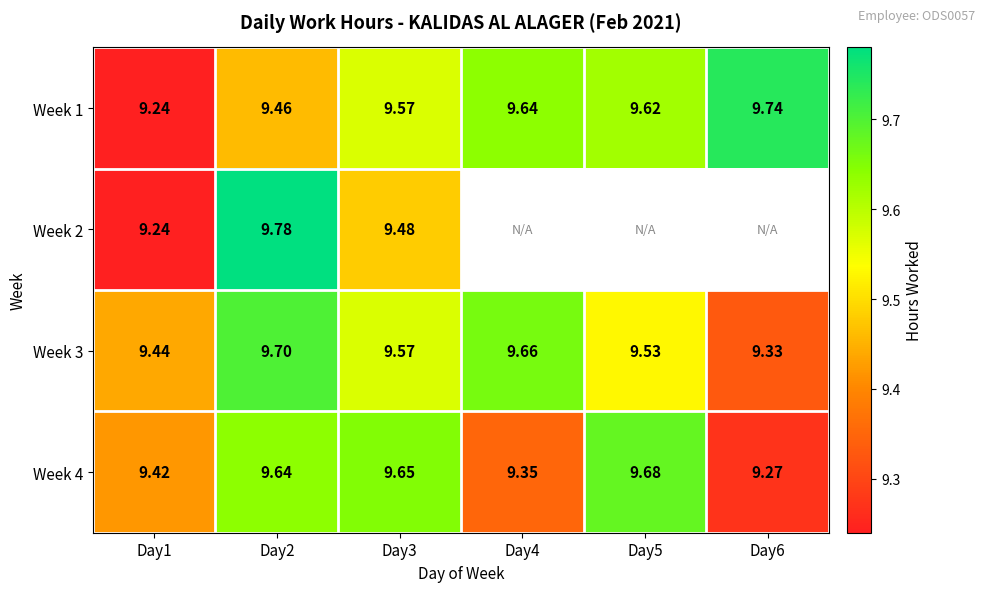

The value of Week 3 at Day4 is 9.7. True or false?

True